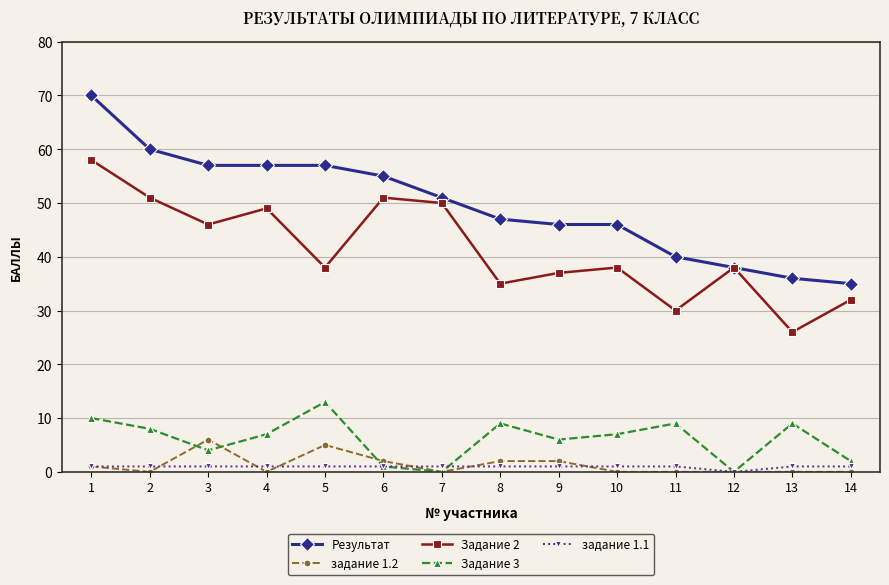

What is the difference between the highest and lowest values at 13?

36